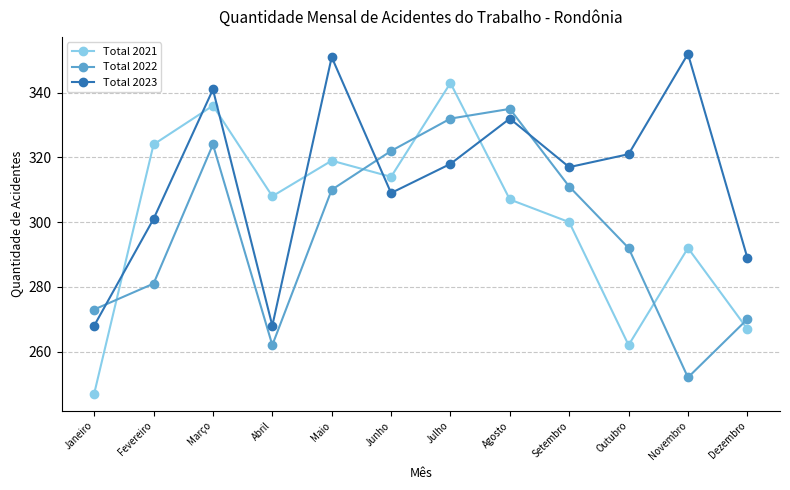

True or false: Total 2023 has more than 0 points higher than both neighbors.

True